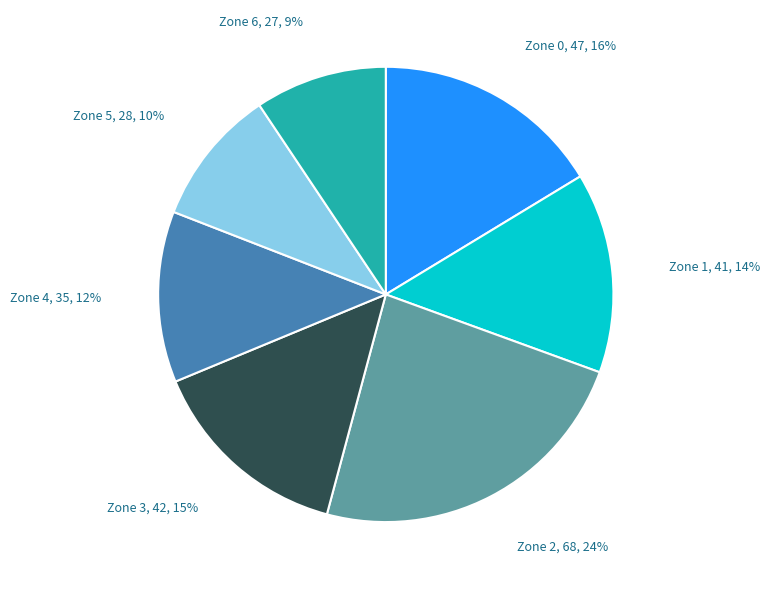

What is the largest slice in the pie chart?

Zone 2